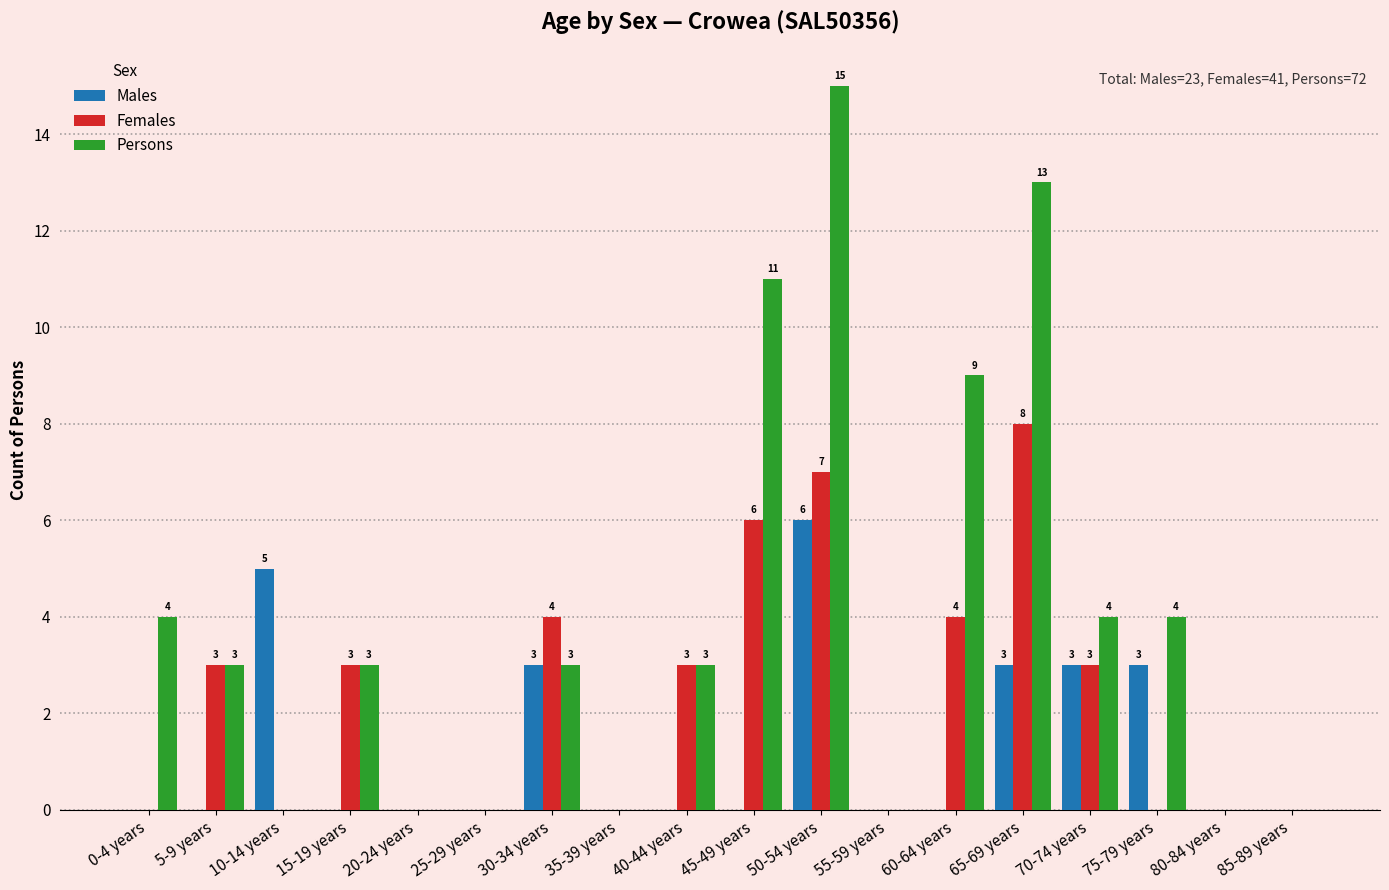

What is the sum of all Males values?

23